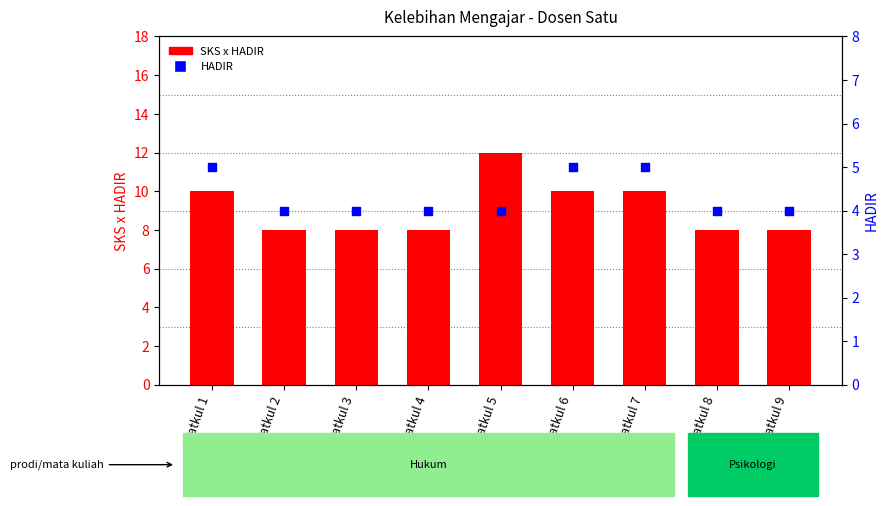

At how many categories does at least one series exceed 6?

9